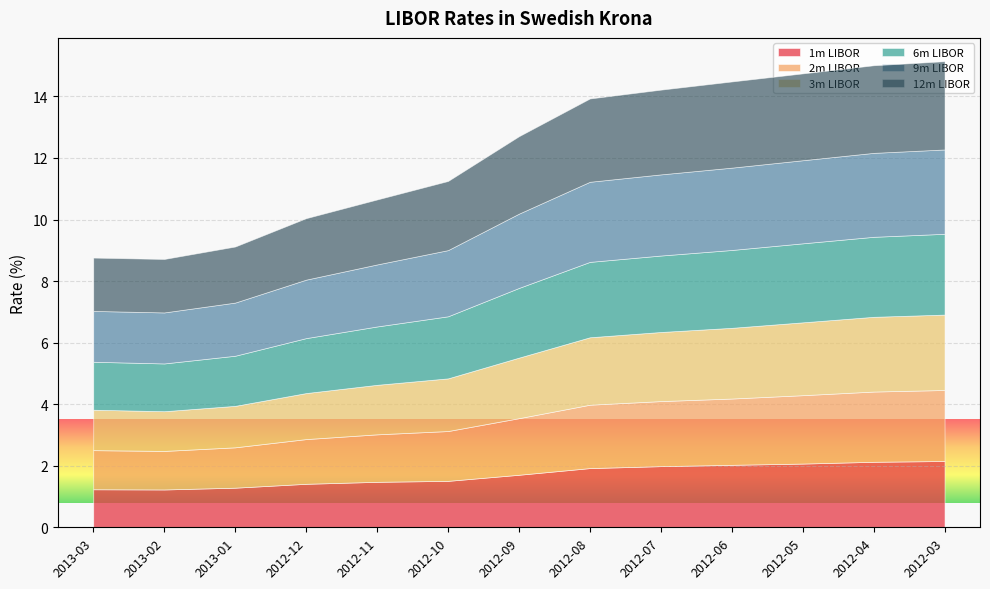

What is the greatest value displayed?

2.9